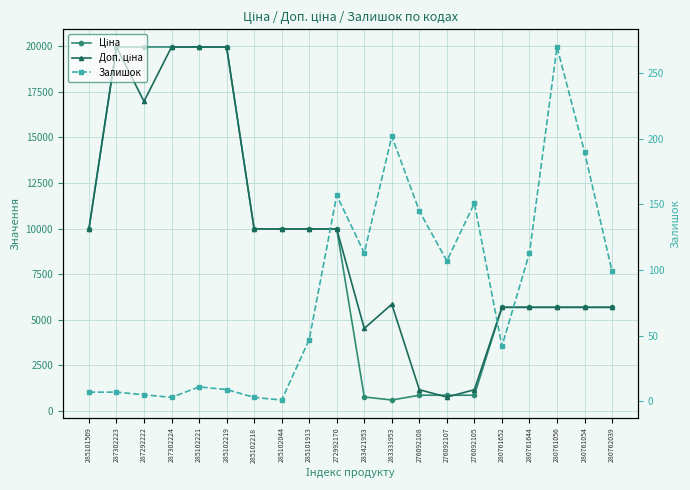

Count the number of data series in this chart.

3